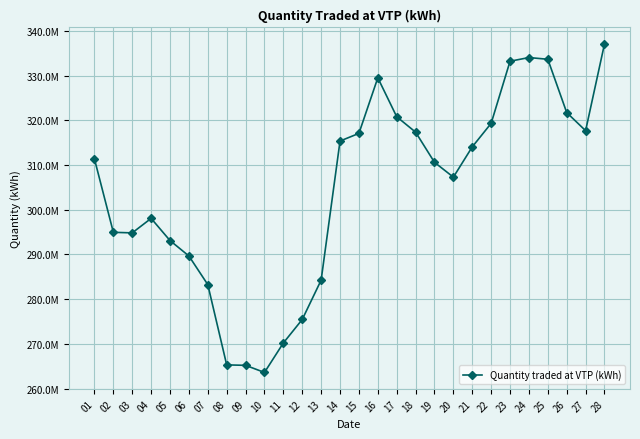

What is the greatest value displayed?

337095382.1